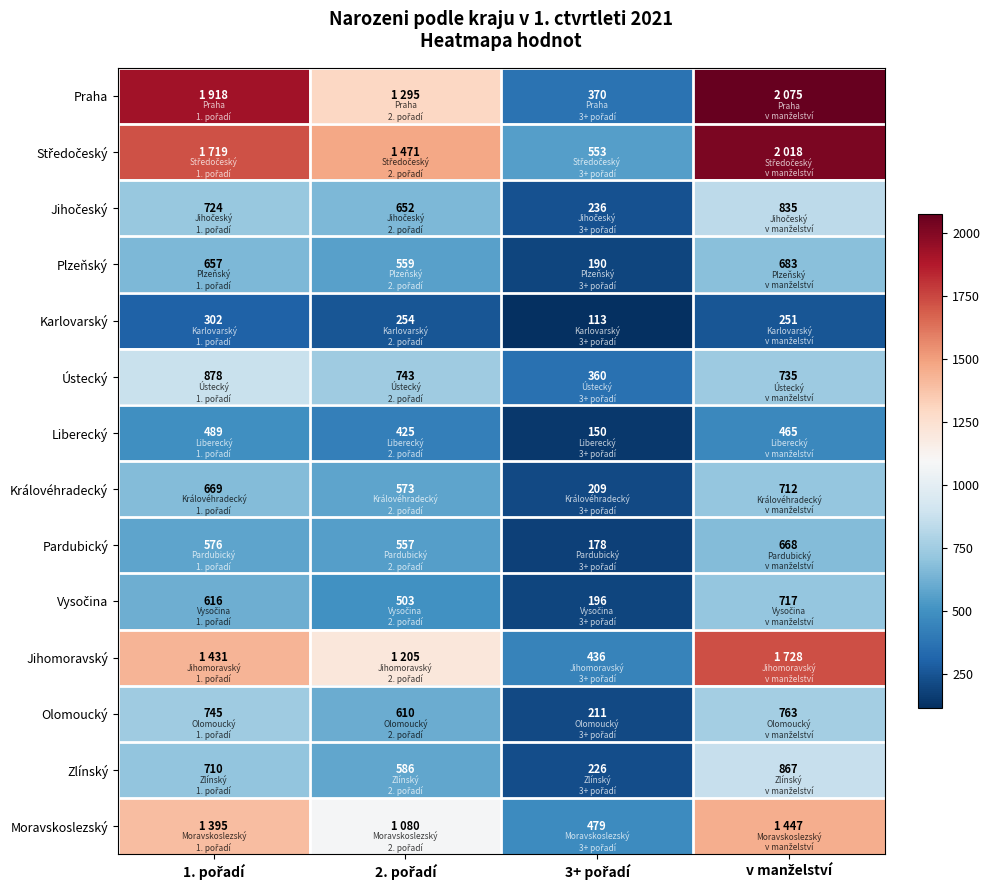

What is the total value across all series at 2. pořadí?

10513